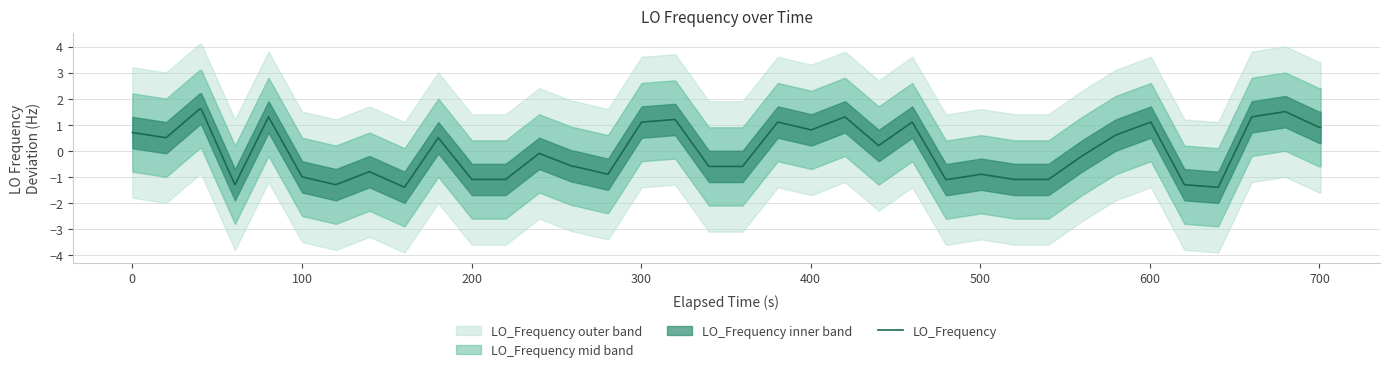

Is this an area chart (filled region under the line)?

No